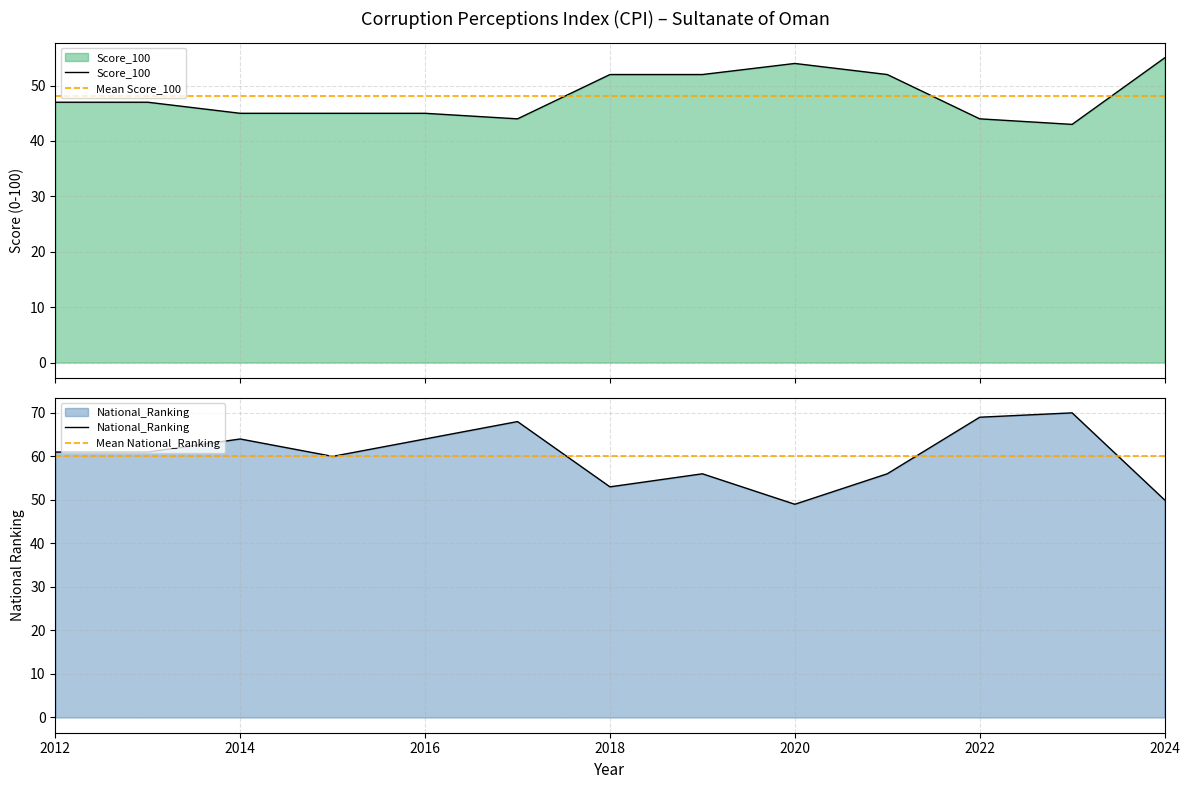

What is the sum of all Mean National_Ranking values?

781.0